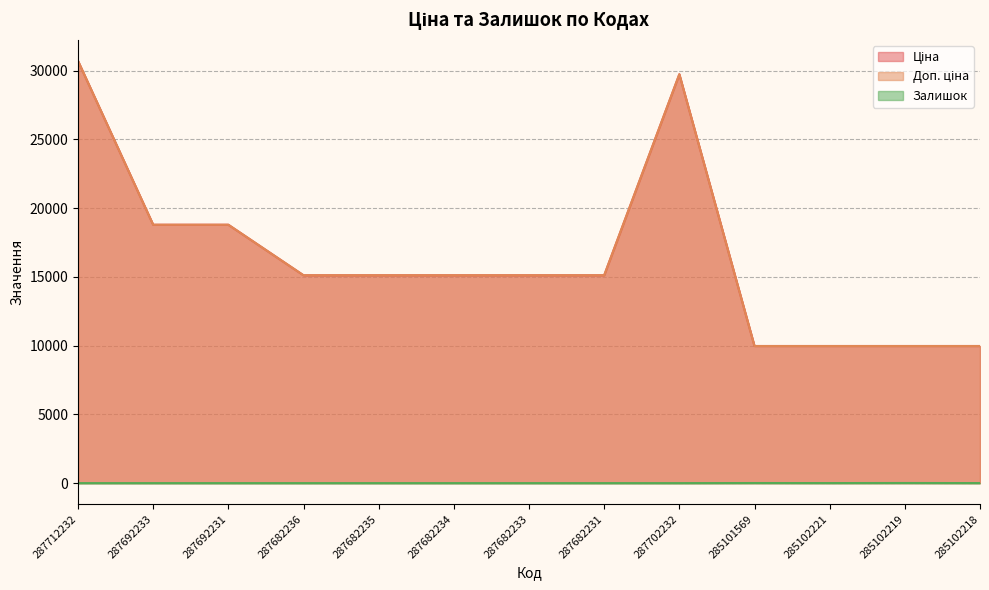

What are all the series names shown in the legend?

Ціна, Доп. ціна, Залишок